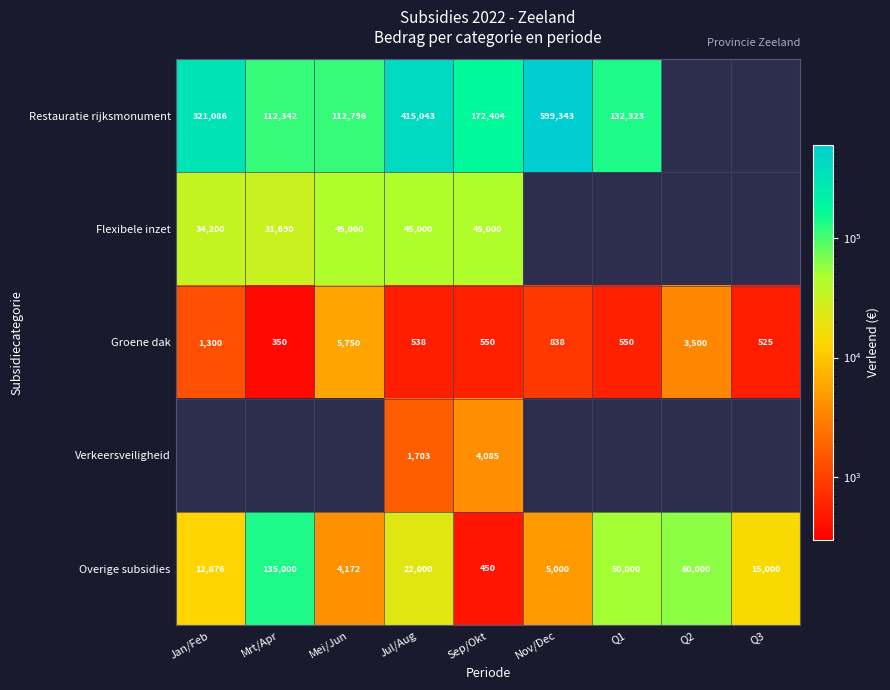

At which label is Overige subsidies closest to 67725?

Q2